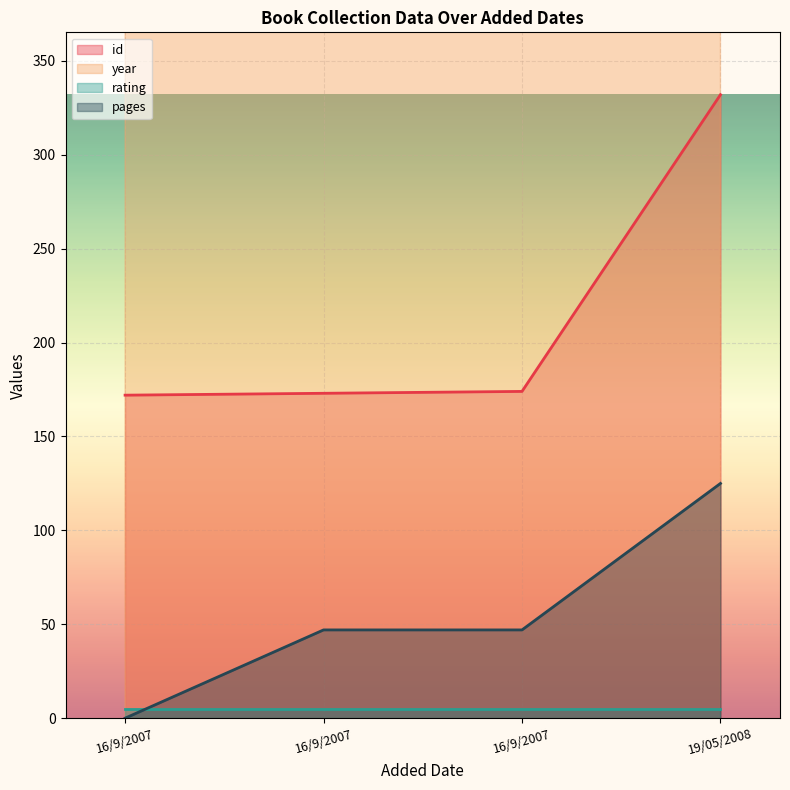

Is it true that pages equals 223 at 19/05/2008?

False